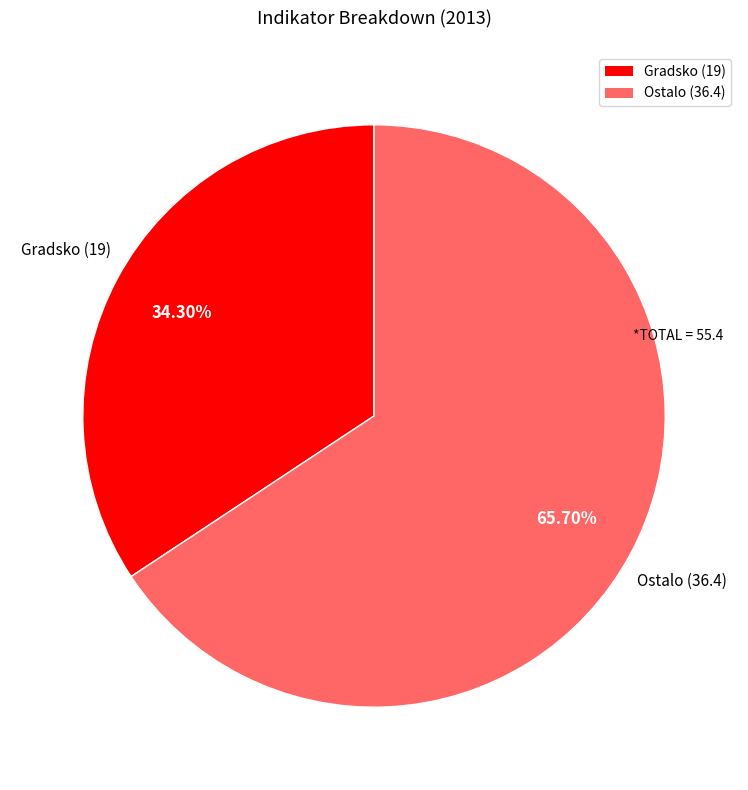

To the nearest percent, what is the difference between the largest and smallest slice percentages?

31%